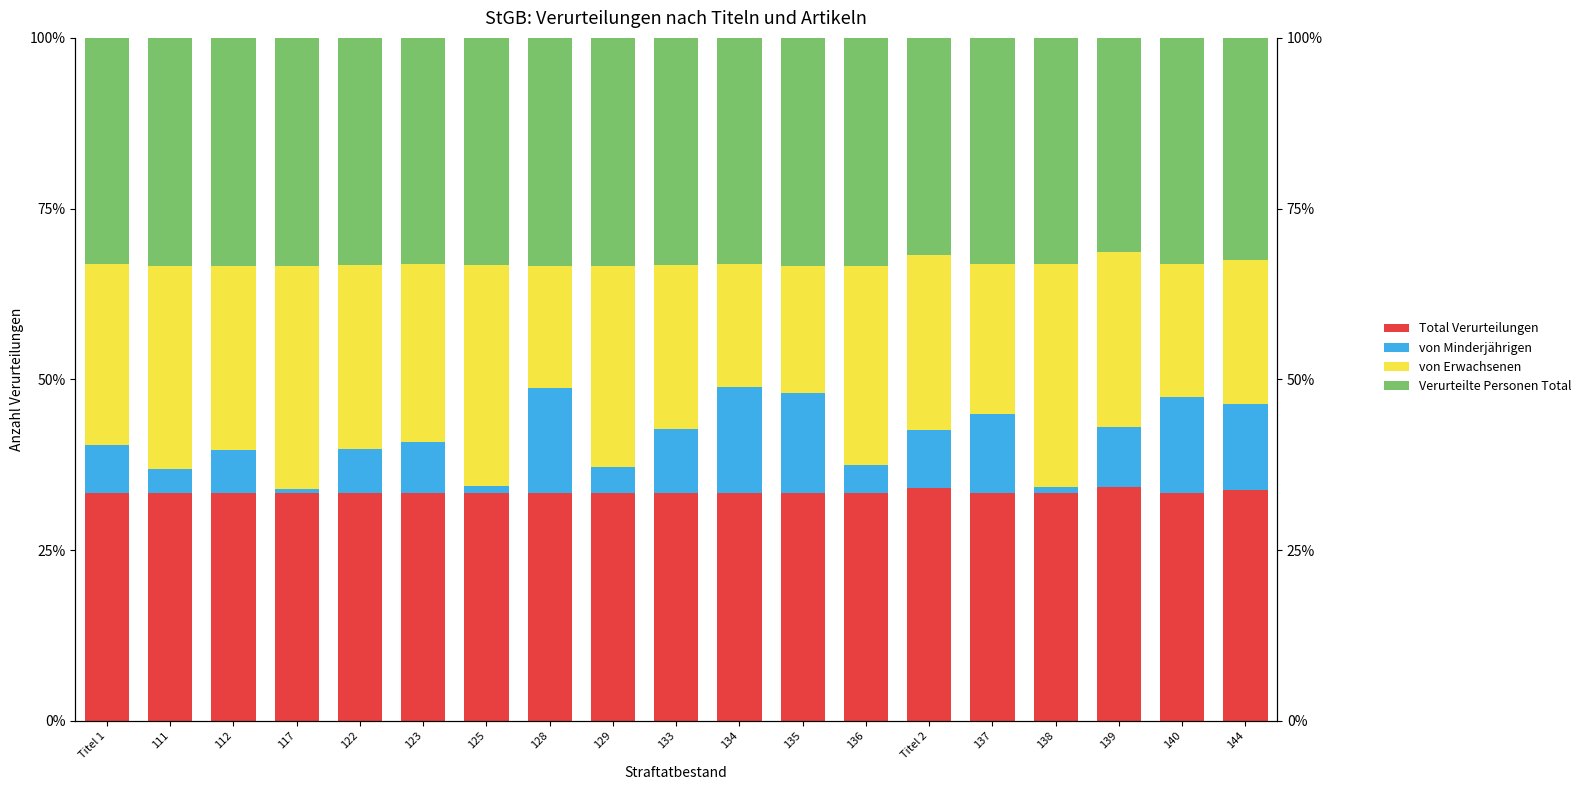

How many categories are shown in the chart?

19